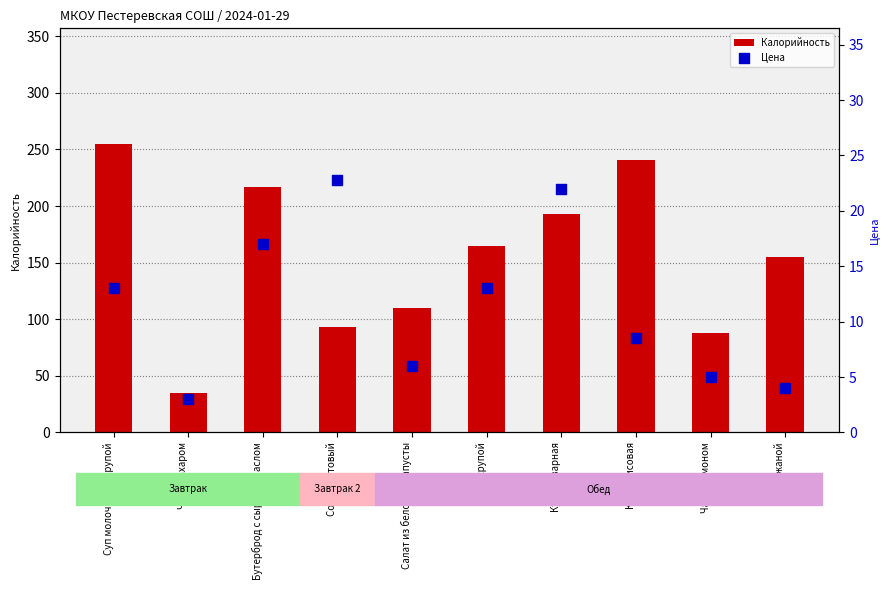

Which series has the widest spread of Y values?

Калорийность